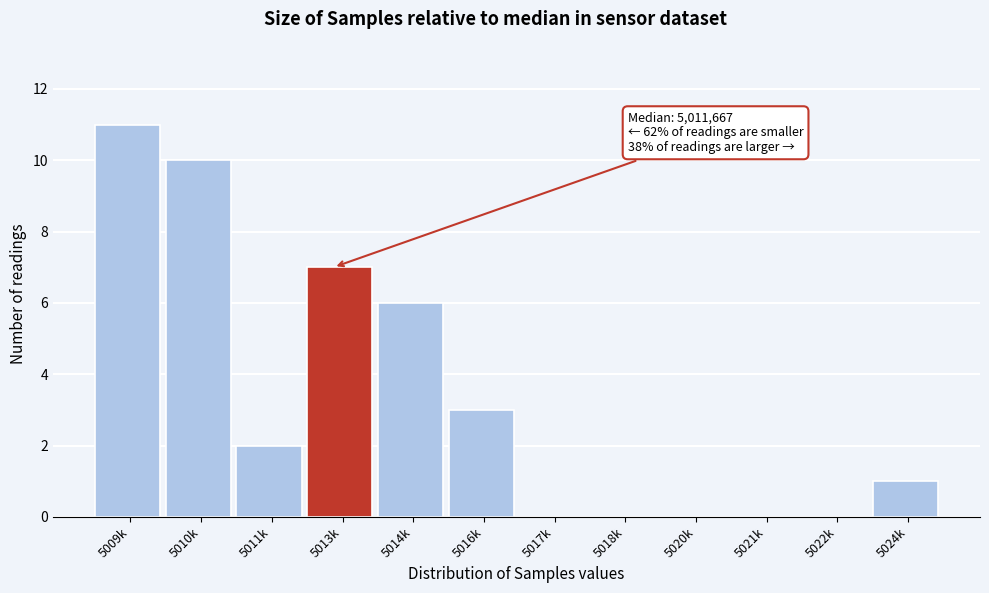

Reading left to right, what are all the values shown in this chart?

5009k=11	5010k=10	5011k=2	5013k=7	5014k=6	5016k=3	5017k=0	5018k=0	5020k=0	5021k=0	5022k=0	5024k=1